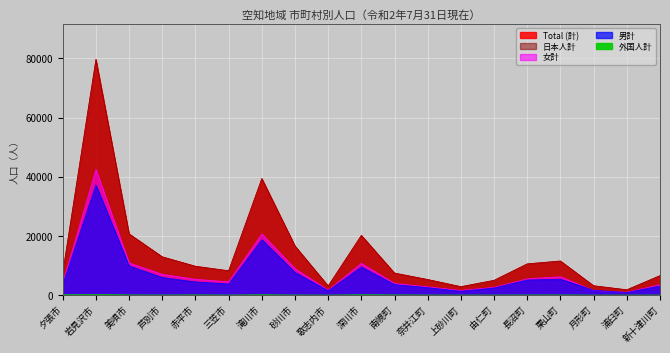

Which label corresponds to the largest value in the chart?

岩見沢市